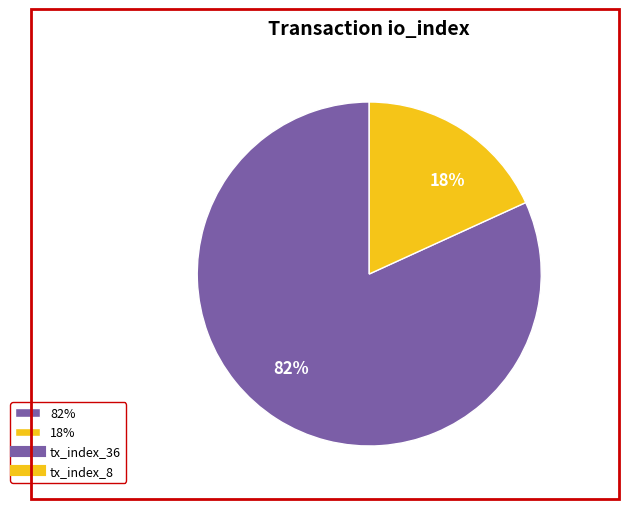

Which slice is the smallest?

18%